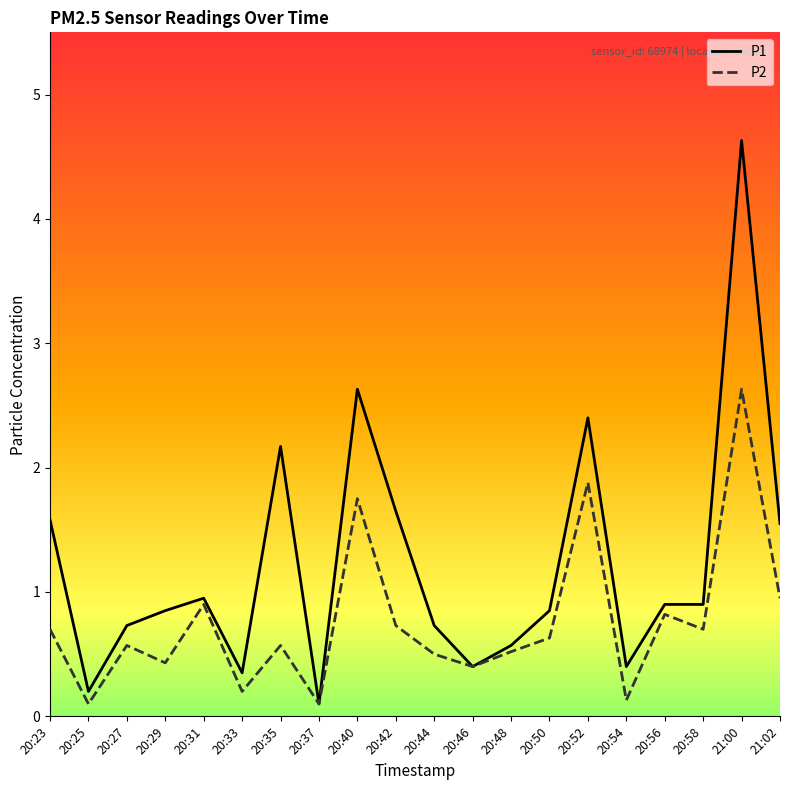

Which series has the widest spread of values?

P1